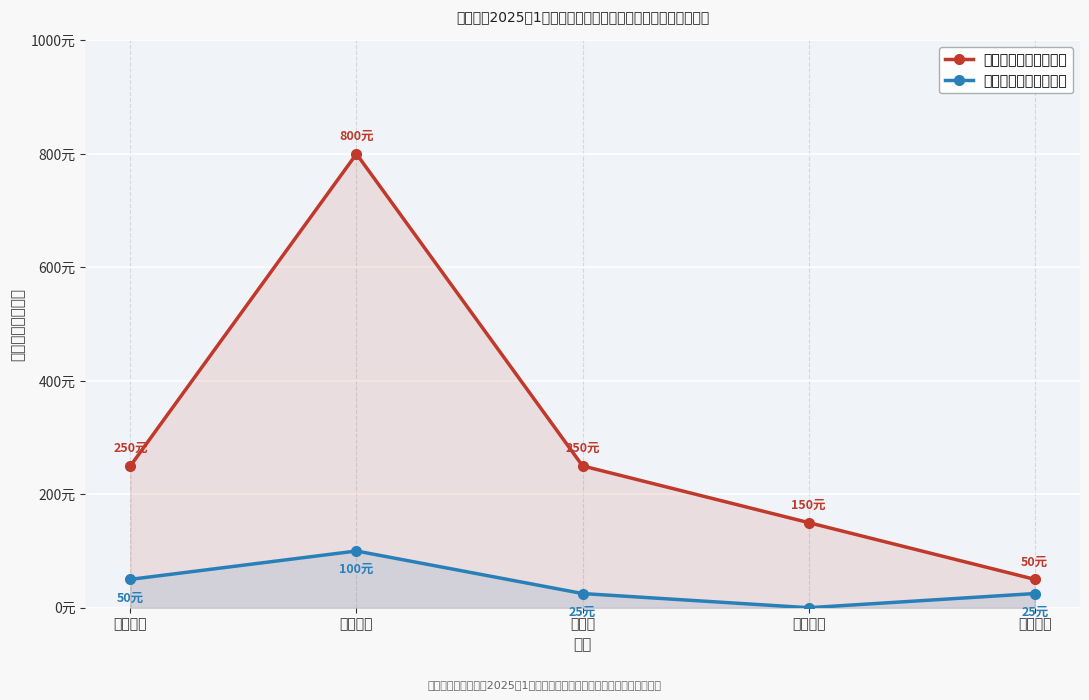

How many distinct data groups are displayed?

2